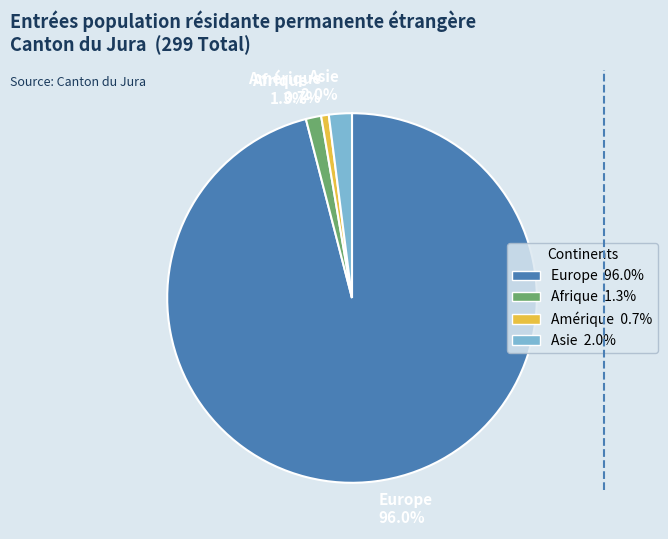

Rank the categories by value from highest to lowest.

Europe 96.0%, Asie 2.0%, Afrique 1.3%, Amérique 0.7%